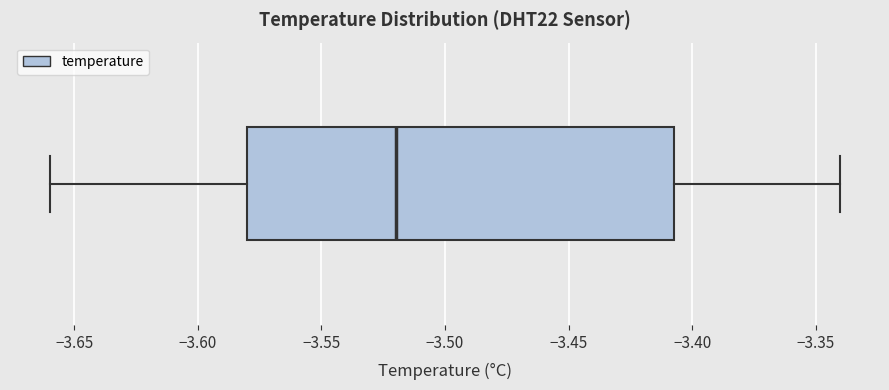

Where is the right edge of the box on the x-axis? The values are not printed on the chart, so give them approximately, as read against the axis.

-3.405